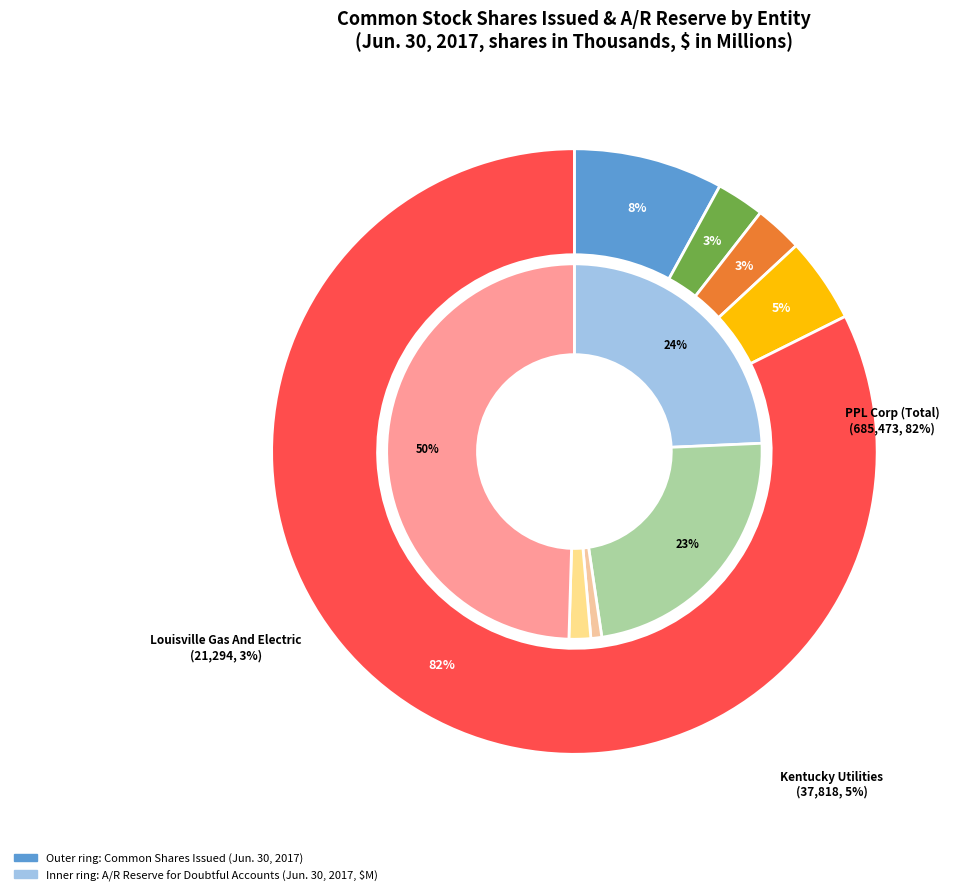

How much of the chart is everything except LG And E And KU Energy?

97.4%